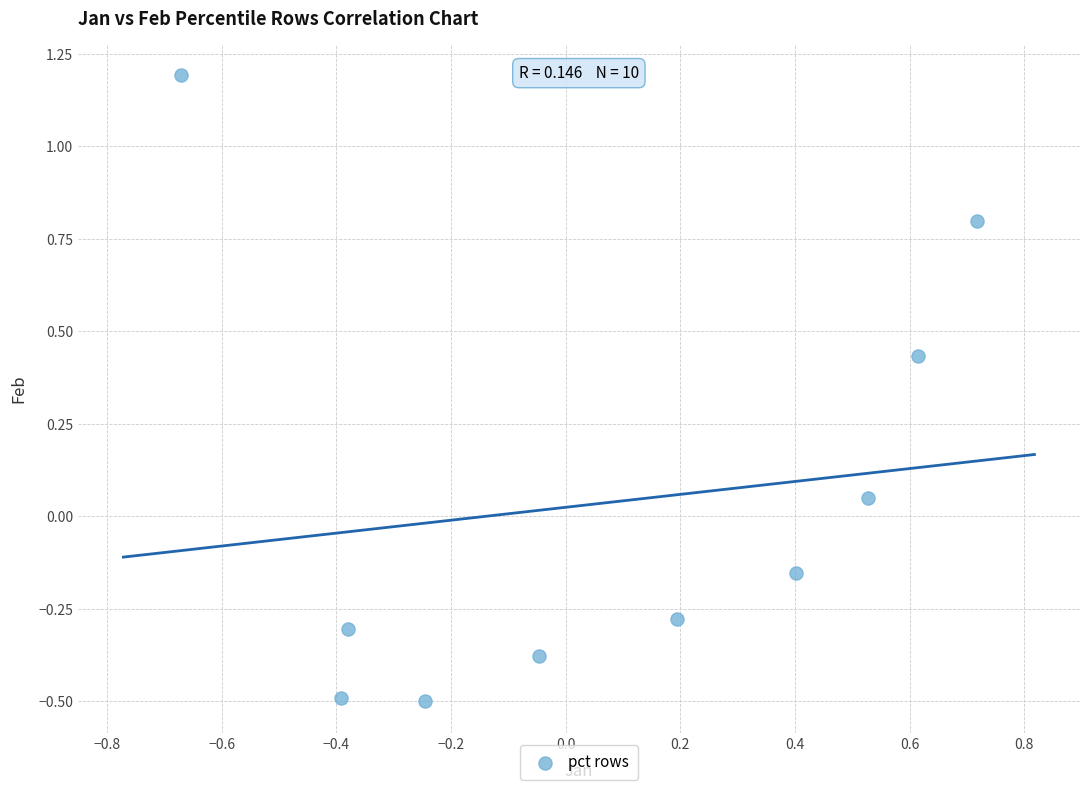

What is the range of Y values (max minus min)?

1.7